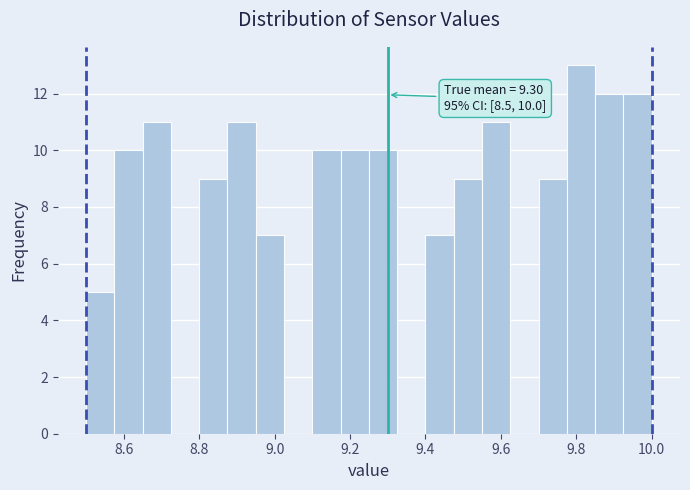

Around what value on the x-axis is the tallest bar? Give the approximate position of its centre, as read against the axis.

9.82